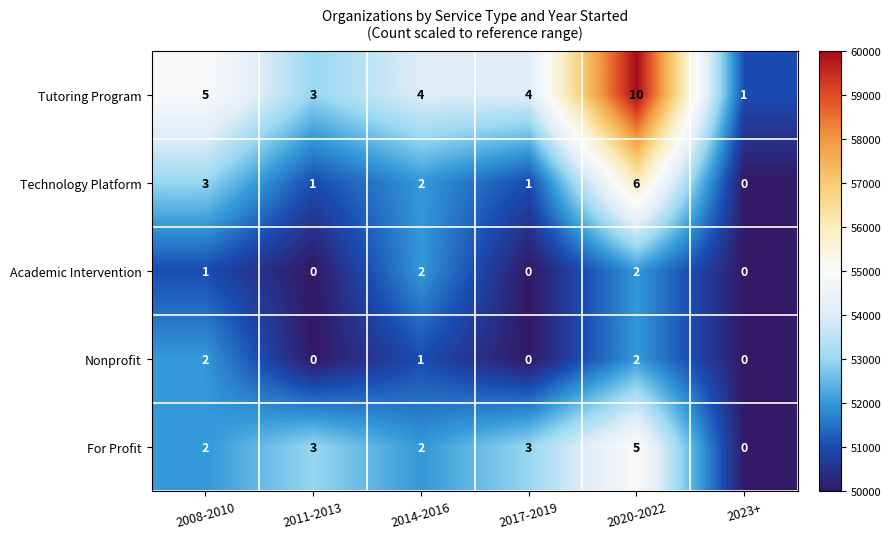

Which category has the highest value in the Technology Platform series?

2020-2022